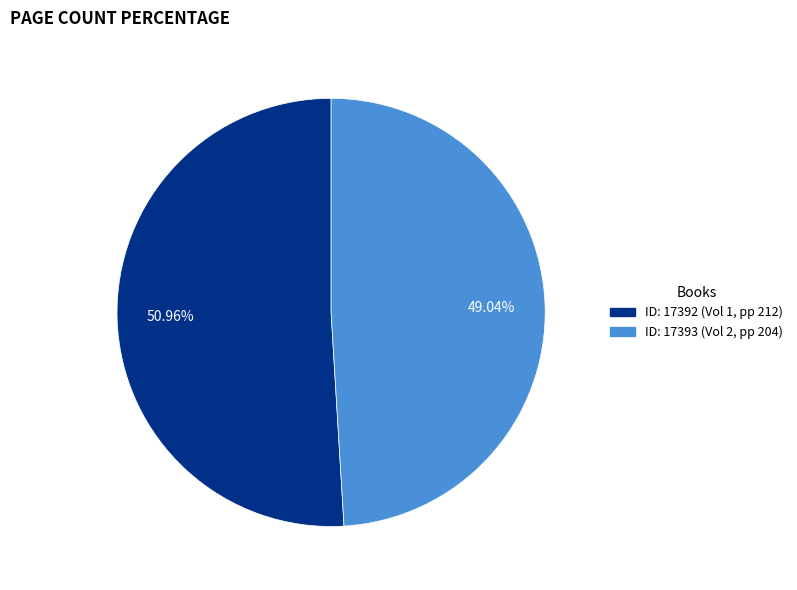

Does any single category account for the majority?

Yes